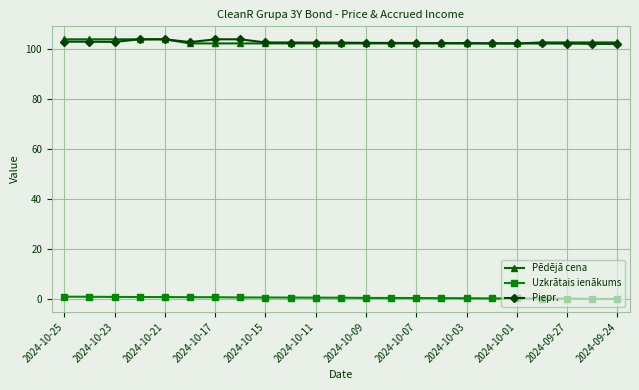

True or false: Piepr. and Uzkrātais ienākums intersect in this chart.

False